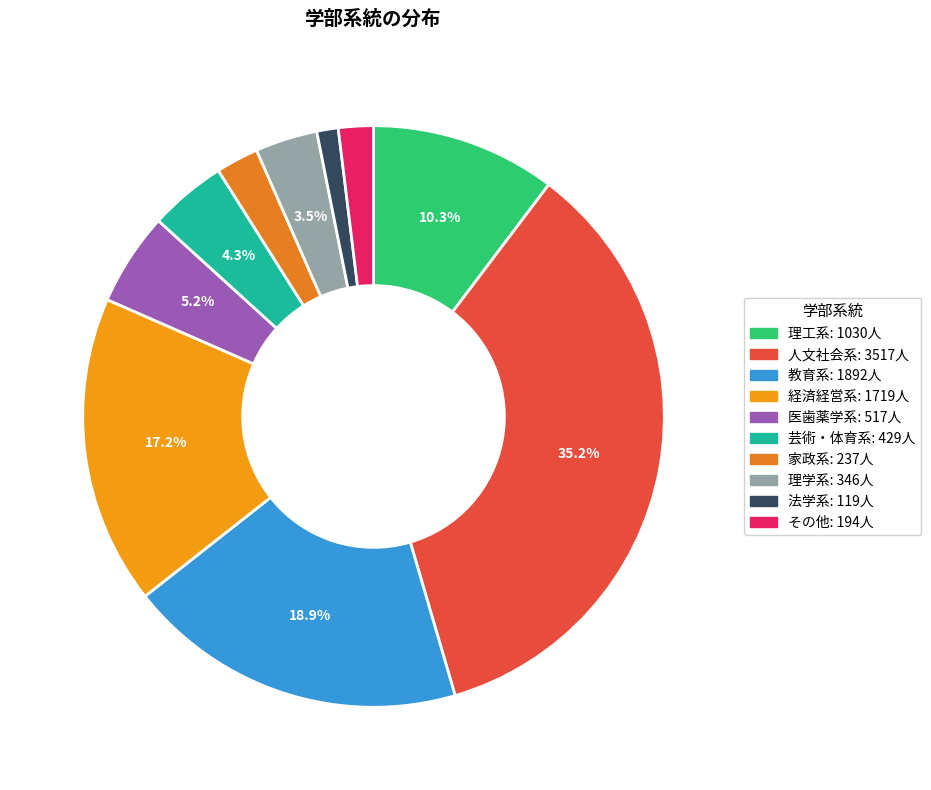

How many slices are in this pie chart?

10